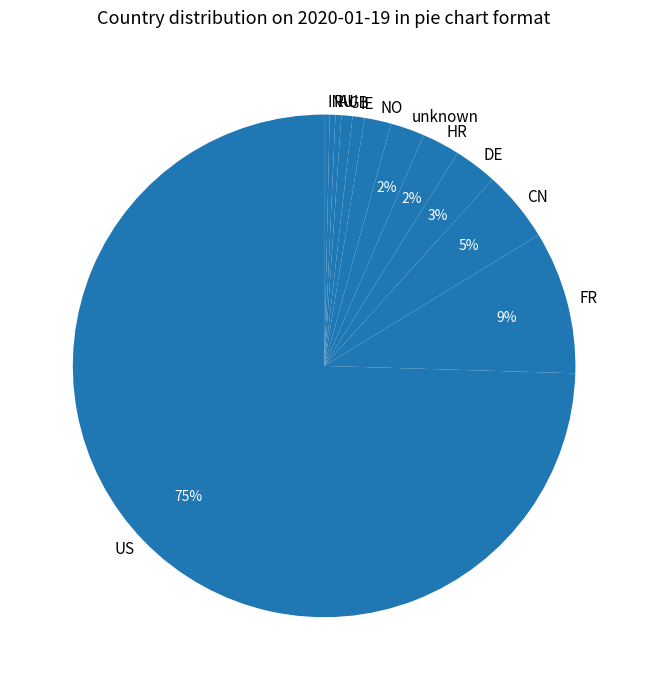

How many slices are in this pie chart?

12